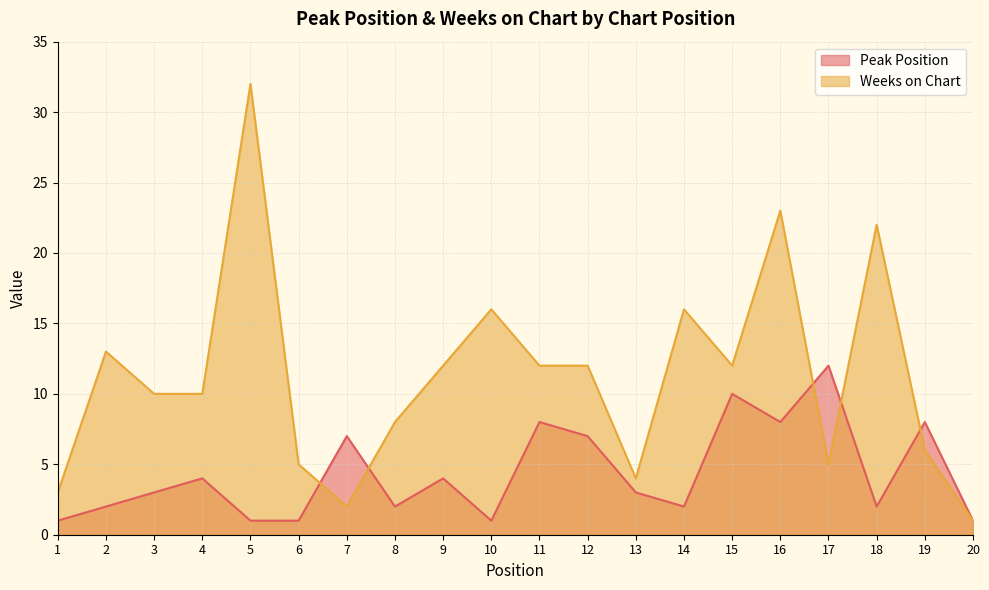

Rank the series by their average value, from highest to lowest.

Weeks on Chart, Peak Position